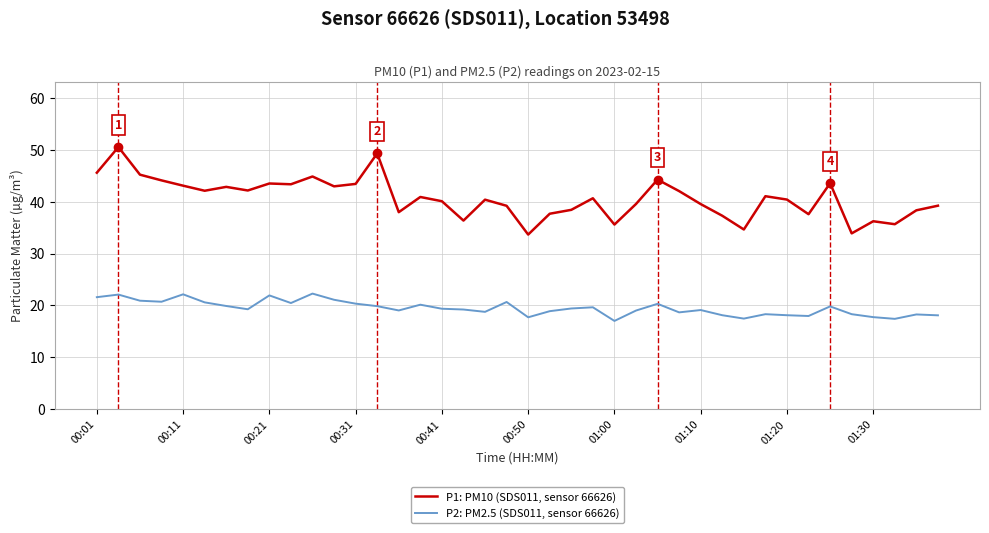

Which series has the widest spread of values?

P1: PM10 (SDS011, sensor 66626)